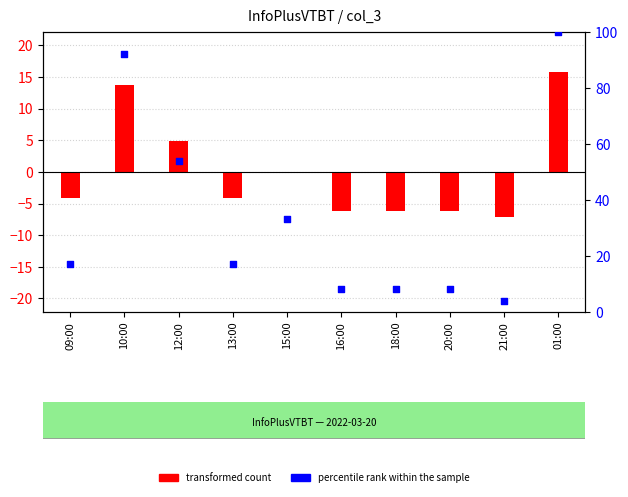

Which series has the largest total across all categories?

percentile rank within the sample